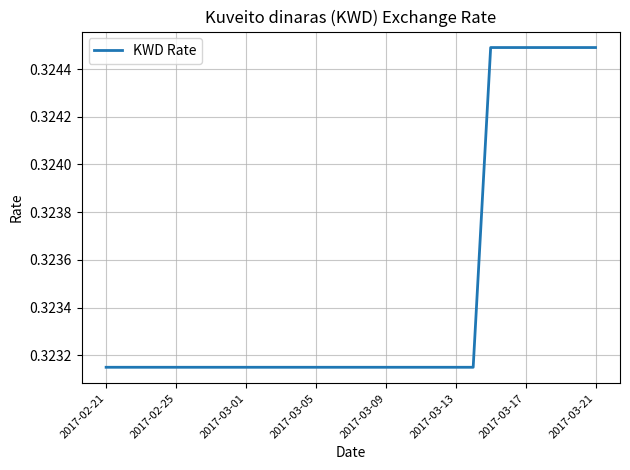

Does the chart display data point markers on the line(s)?

No